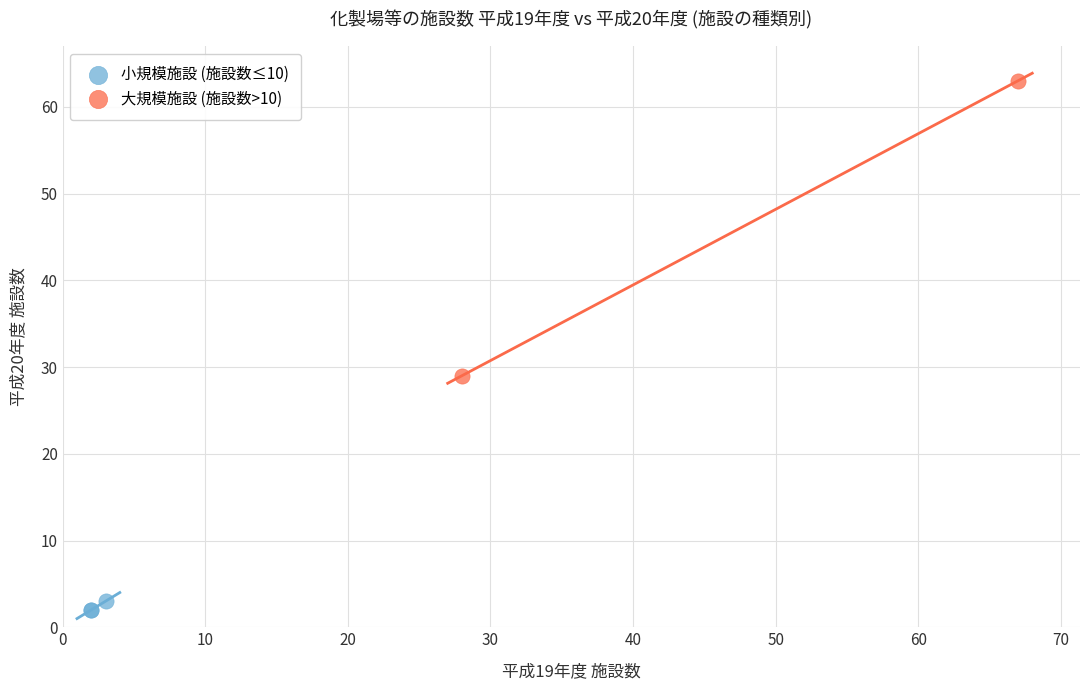

What are all the series names shown in the legend?

小規模施設 (施設数≤10), 大規模施設 (施設数>10)